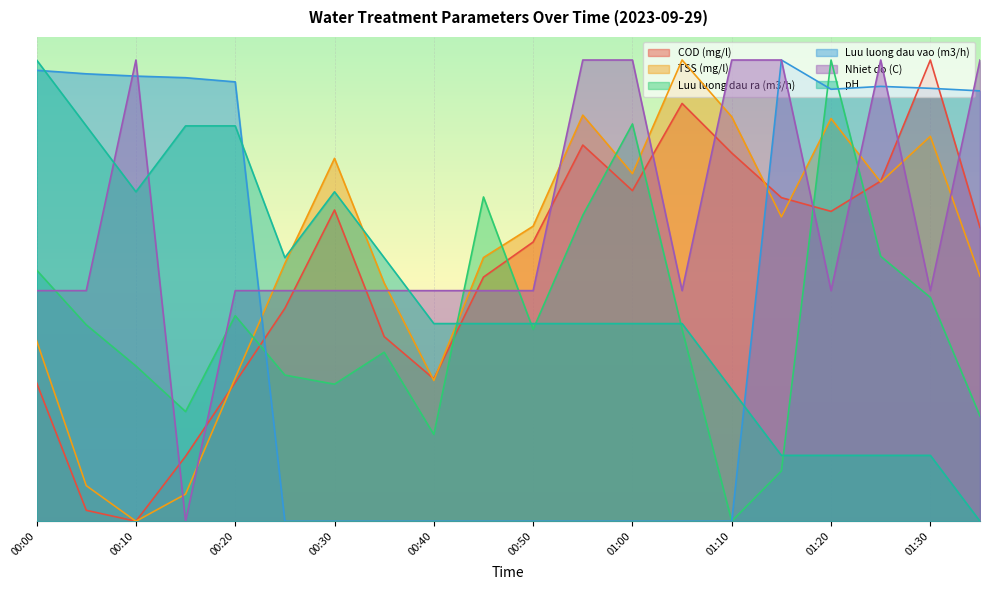

How many values in the Luu luong dau vao (m3/h) series exceed 0?

10